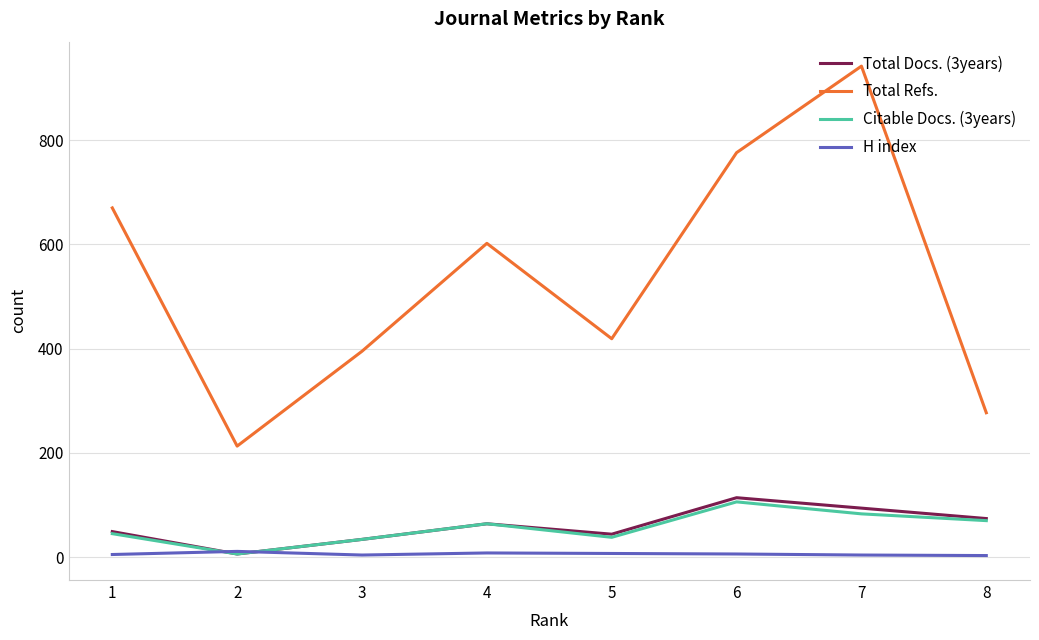

At which category is the sum across all series the highest?

7